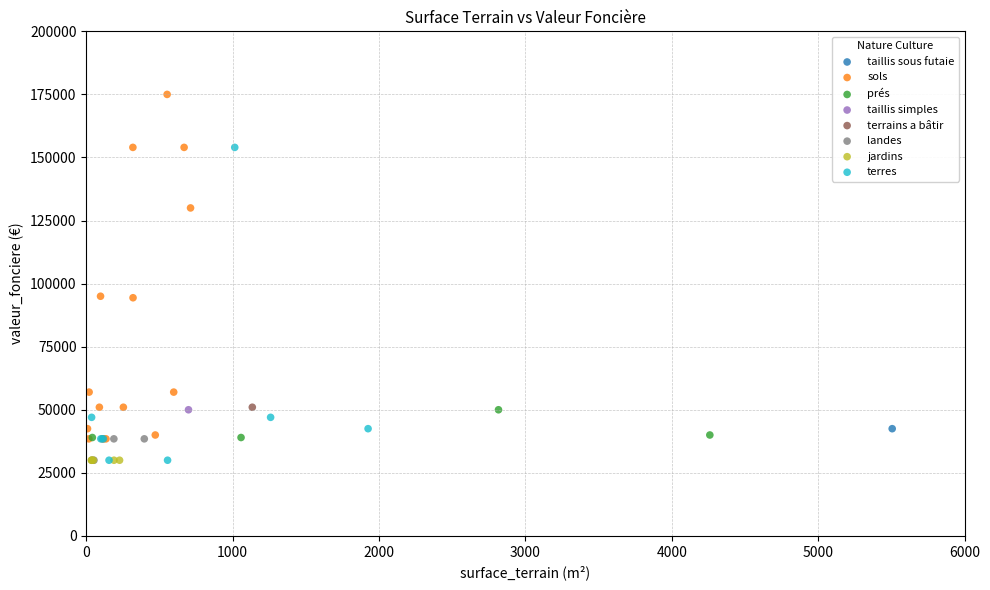

What are all the series names shown in the legend?

terres, taillis sous futaie, taillis simples, landes, terrains a bâtir, jardins, prés, sols